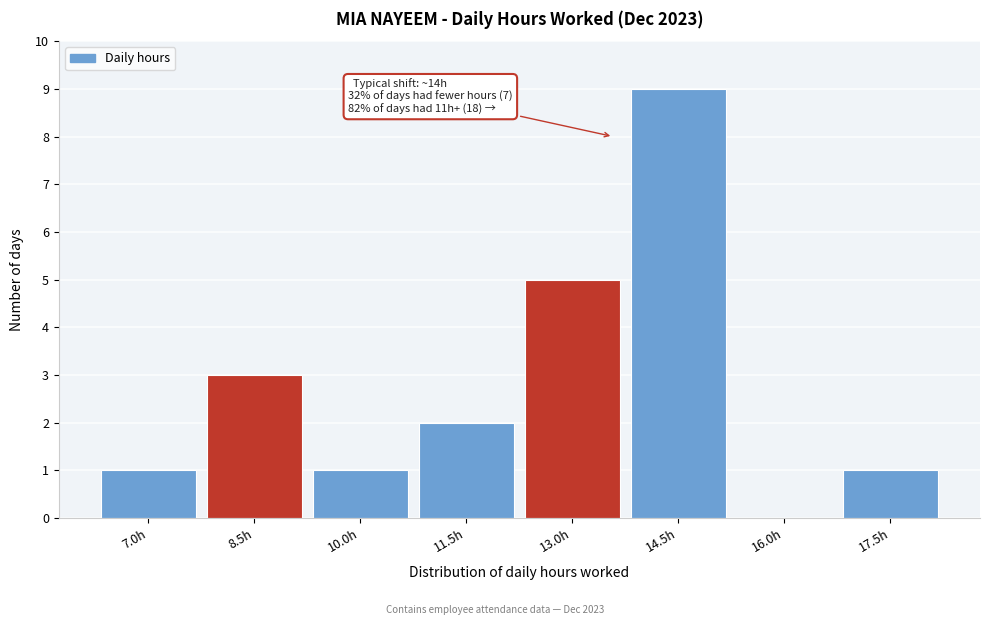

Reading left to right, what are all the values shown in this chart?

7.0h=1	8.5h=3	10.0h=1	11.5h=2	13.0h=5	14.5h=9	16.0h=0	17.5h=1